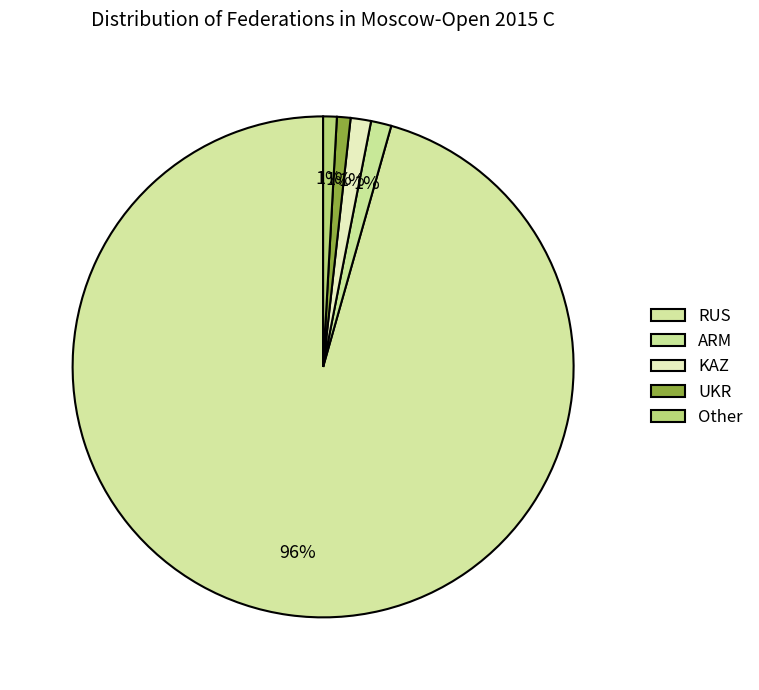

How many segments does this pie chart have?

5